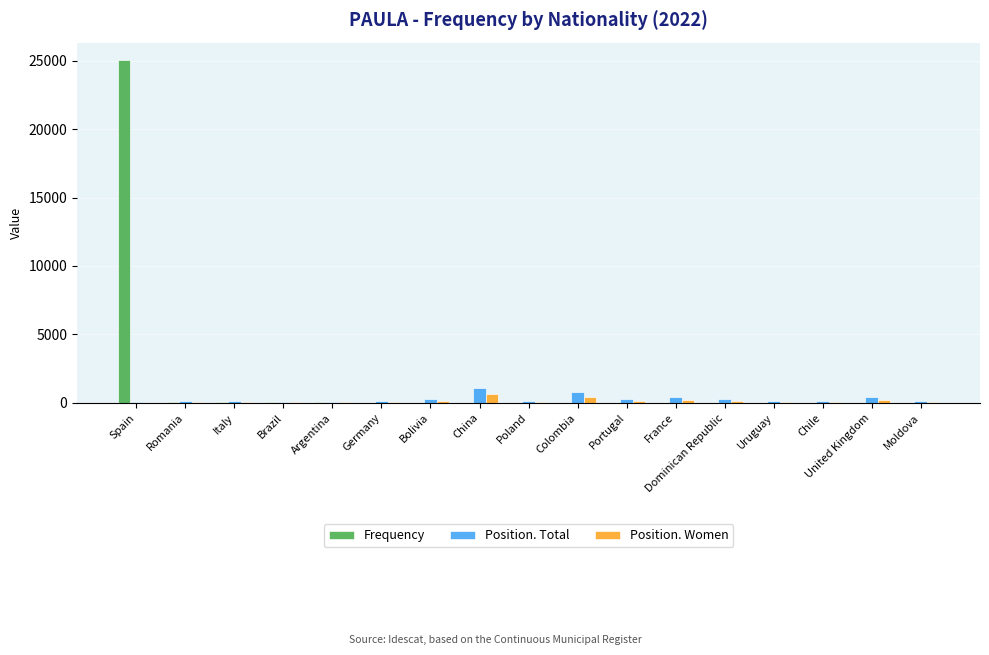

Which series has the largest total across all categories?

Frequency